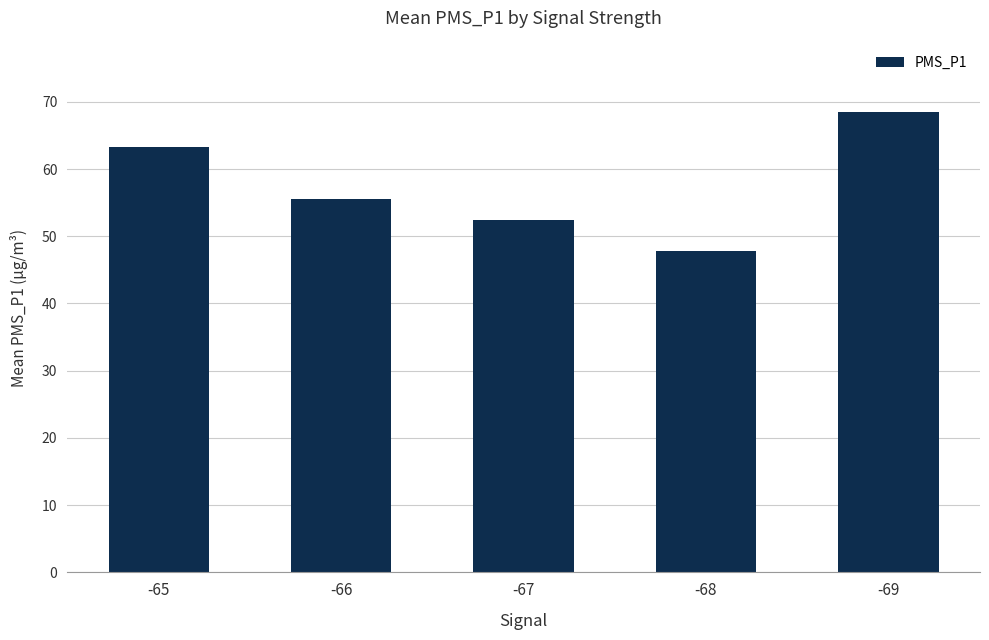

The chart shows a value of 73.5 at -67. True or false?

False